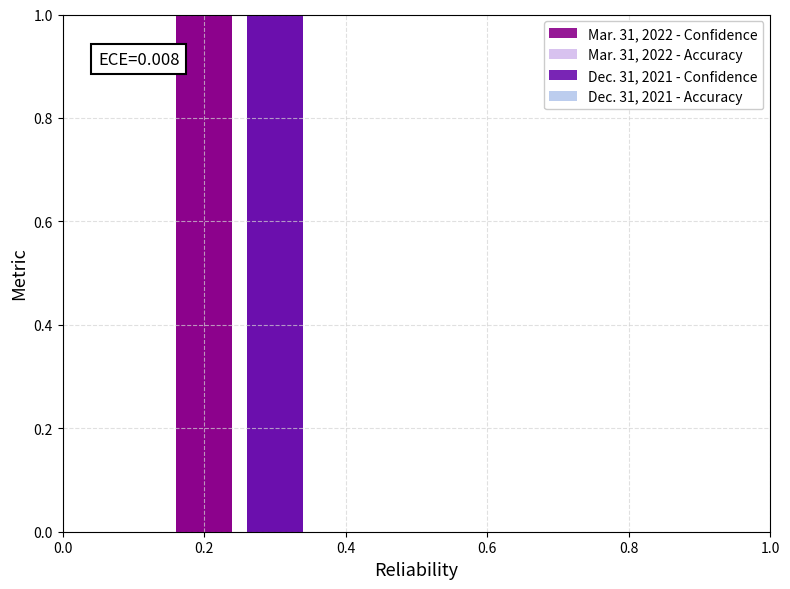

Rank the series at 0.2 from lowest to highest value.

Dec. 31, 2021 - Confidence, Dec. 31, 2021 - Accuracy, Mar. 31, 2022 - Confidence, Mar. 31, 2022 - Accuracy